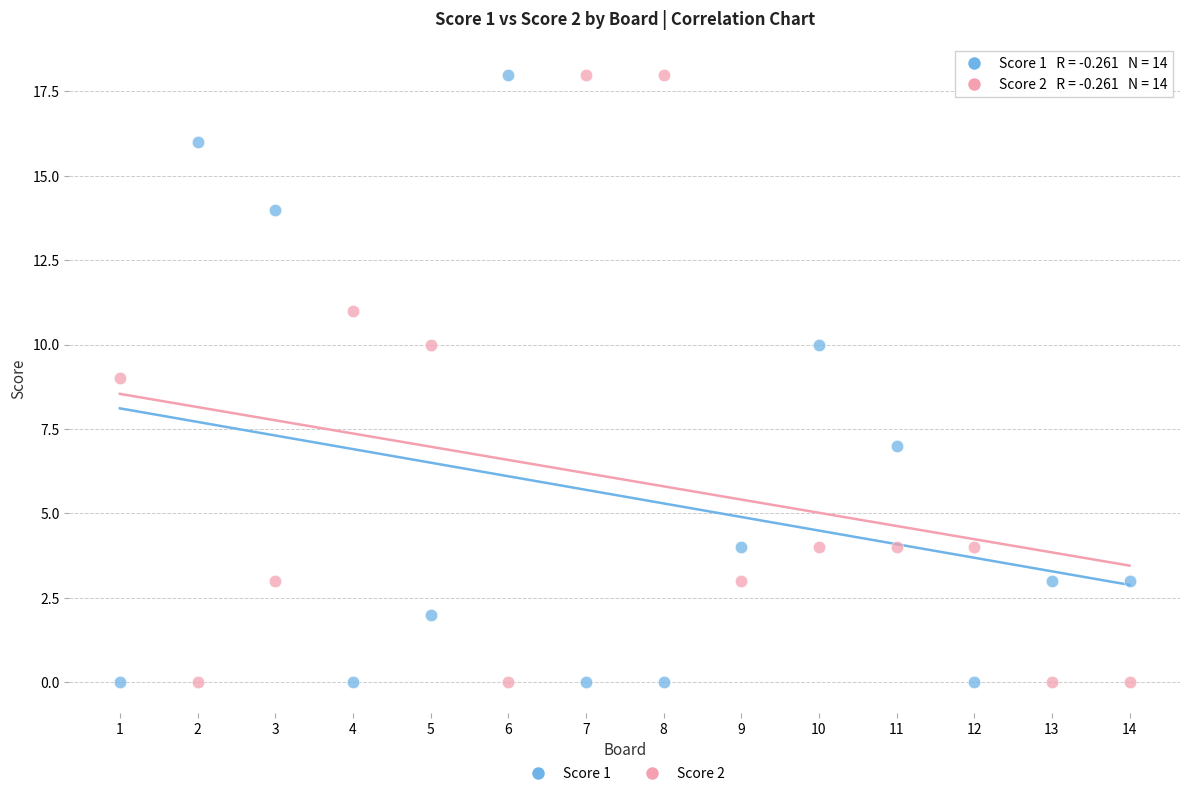

What are all the series names shown in the legend?

Score 1, Score 2